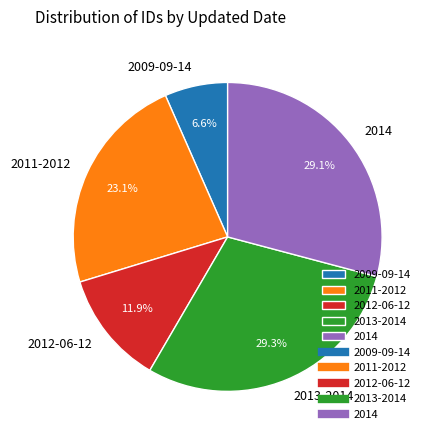

How much of the chart is everything except 2011-2012?

76.9%